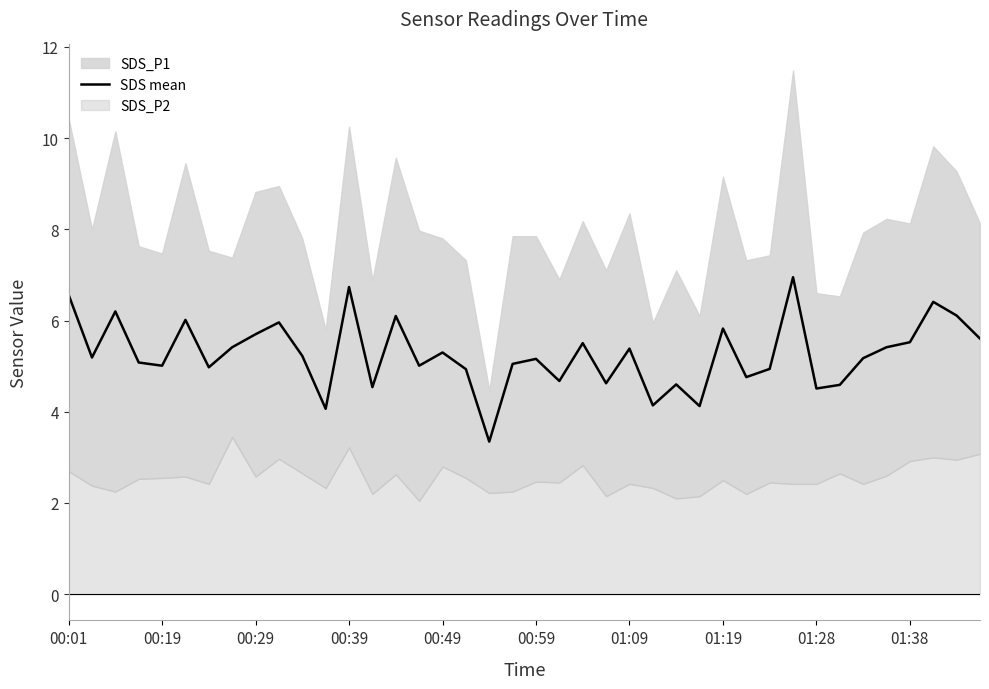

The SDS mean series shows 5.4 at 01:09. True or false?

True